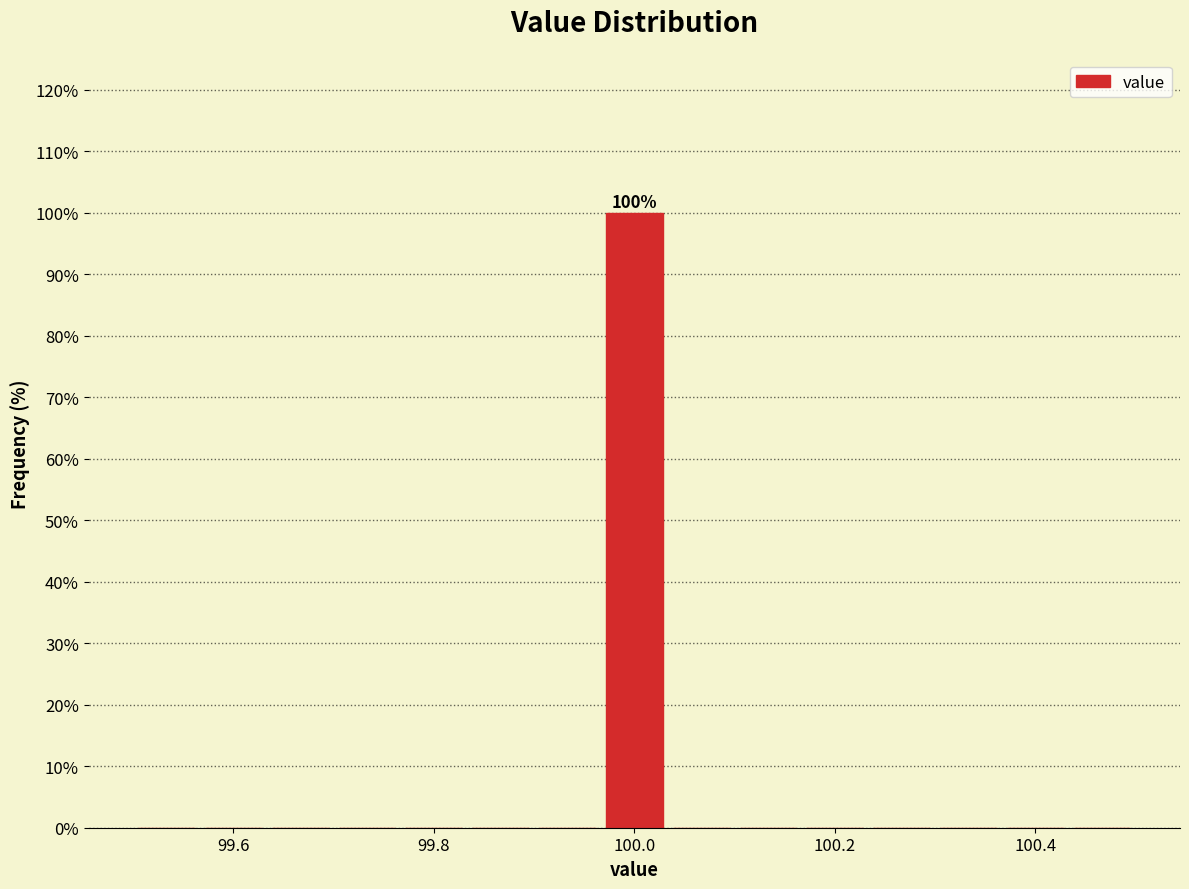

Around what value on the x-axis is the tallest bar? Give the approximate position of its centre, as read against the axis.

100.00